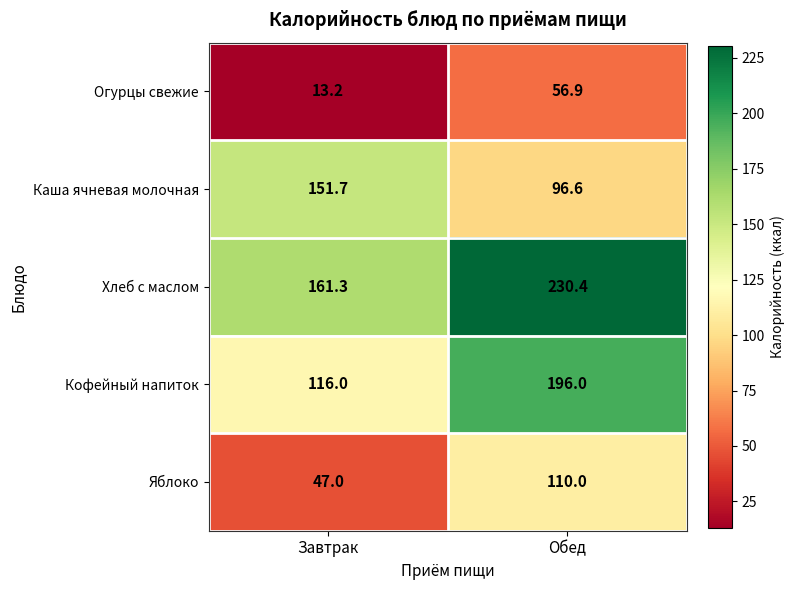

Reading right to left, what are all the values shown in this chart?

Огурцы свежие: Обед=56.9	Завтрак=13.2
Каша ячневая молочная: Обед=96.6	Завтрак=151.7
Хлеб с маслом: Обед=230.4	Завтрак=161.3
Кофейный напиток: Обед=196.0	Завтрак=116.0
Яблоко: Обед=110.0	Завтрак=47.0